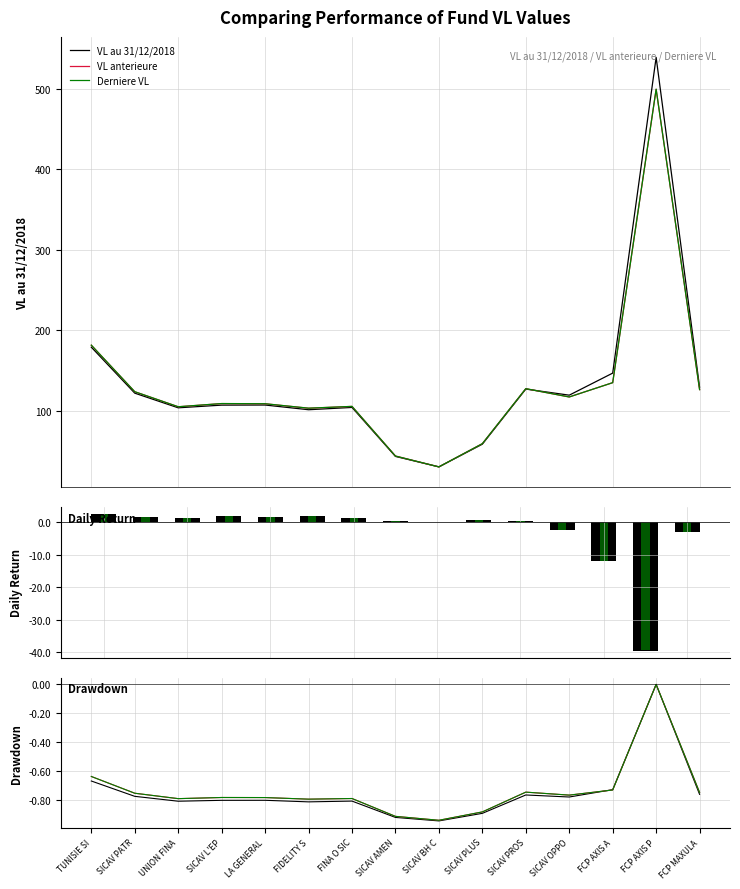

At how many categories does at least one series exceed -17?

15